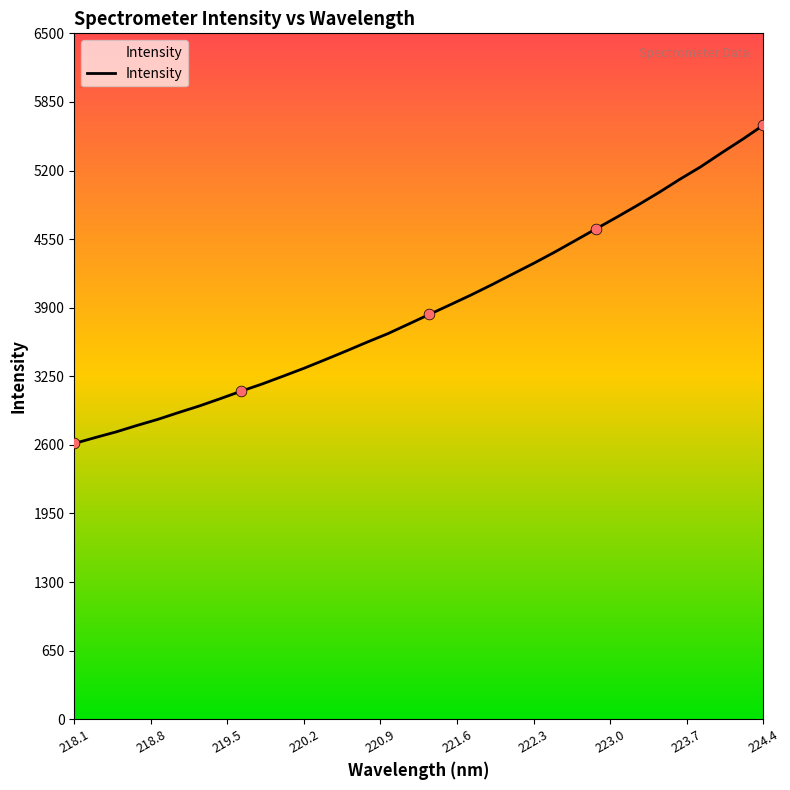

What is the greatest value displayed?

5628.8